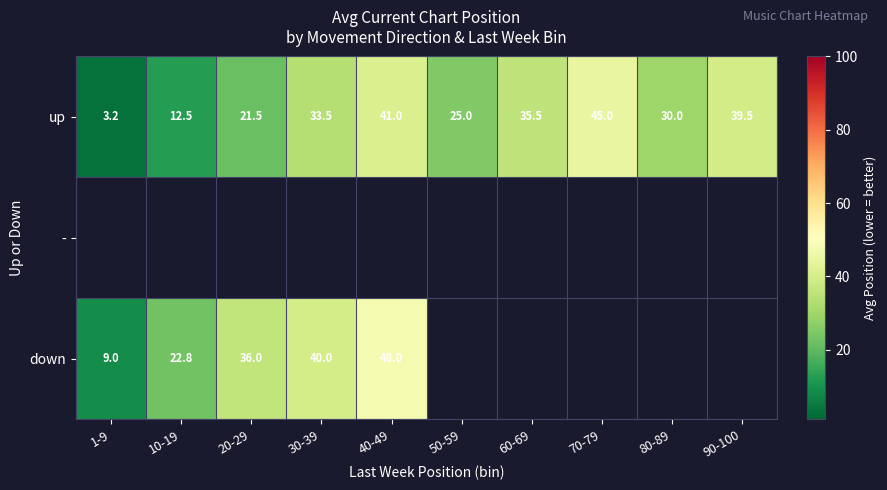

Is the value of up at 90-100 greater than the value of - at 80-89?

No